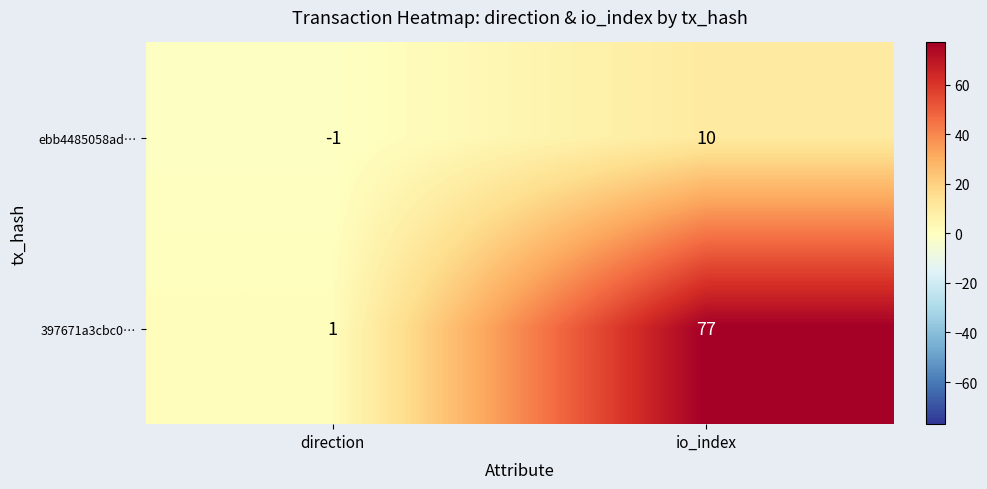

What is the greatest value displayed?

77